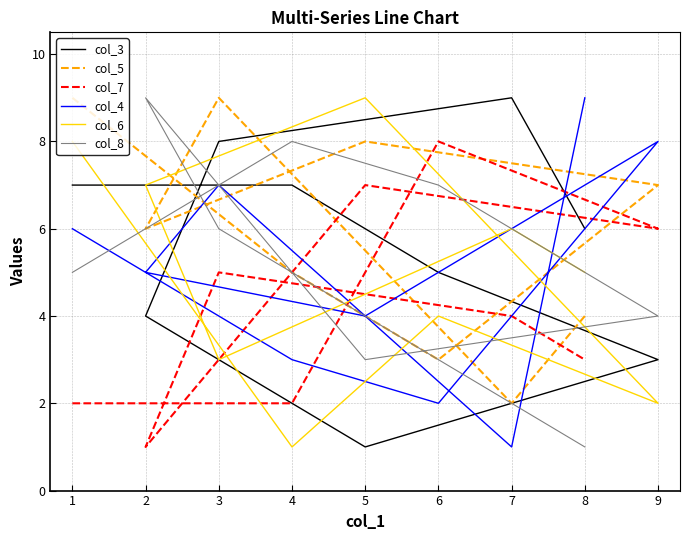

How many lines are shown in the chart?

6